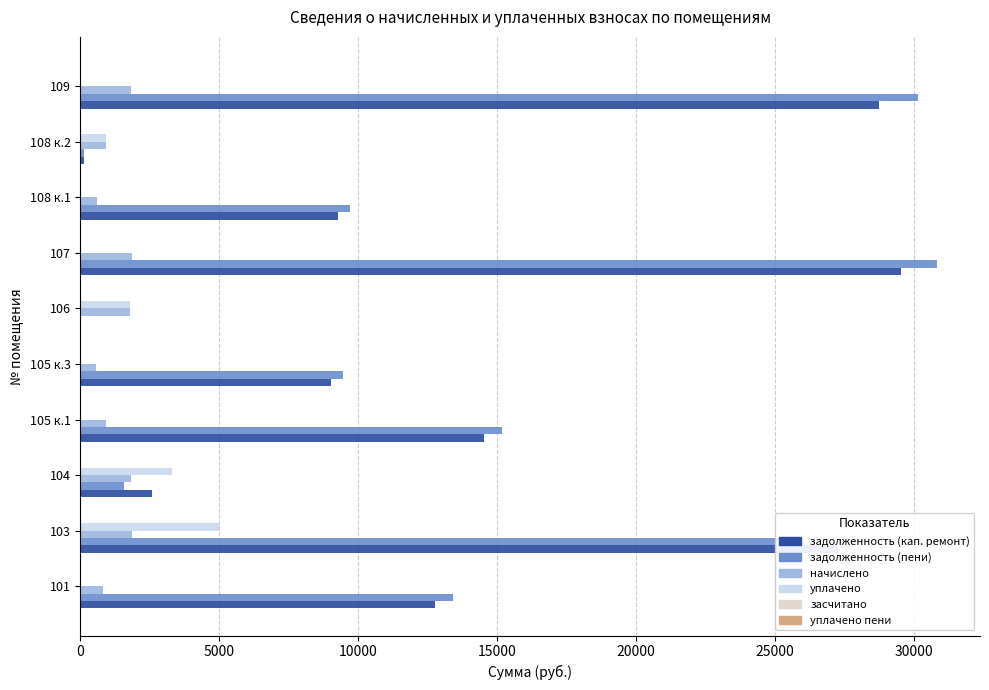

The value of задолженность (кап. ремонт) at 106 is -16174.4. True or false?

False